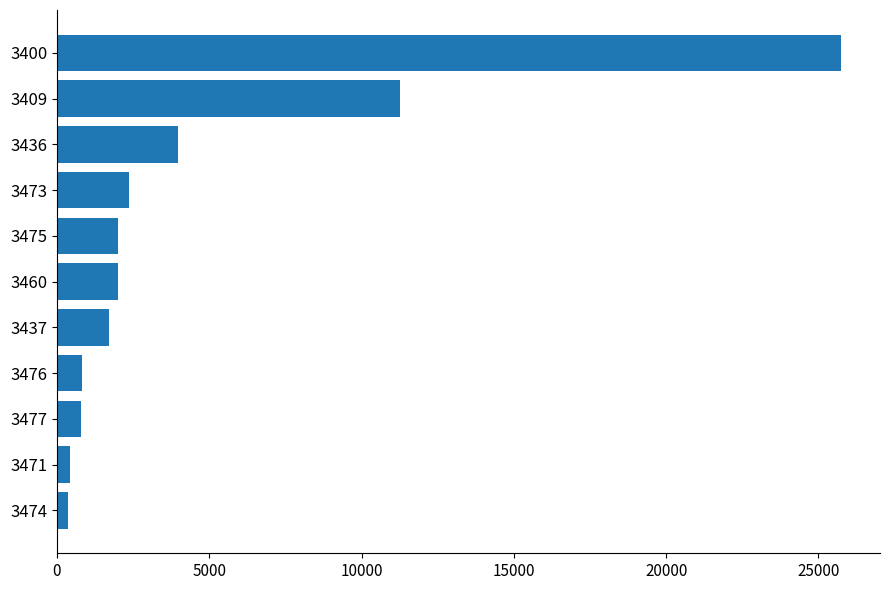

At which category does the chart reach its peak across all series?

3400